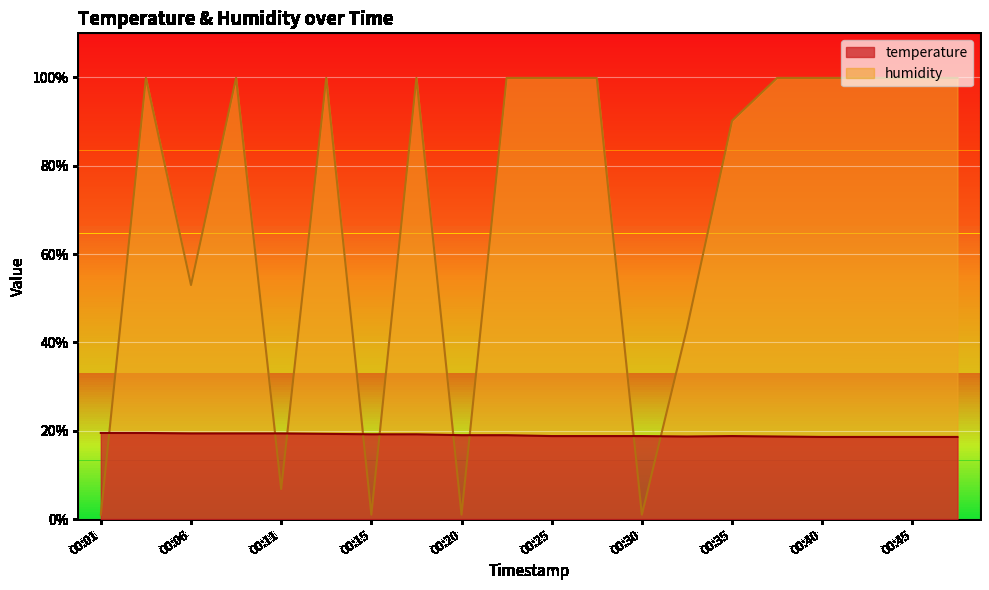

True or false: temperature has a value of 19.0 at 00:20.

True